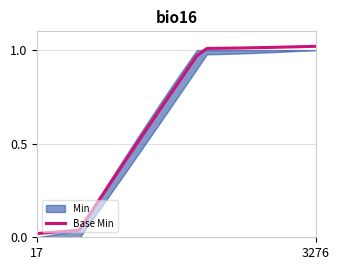

What is the maximum value for Min?

1